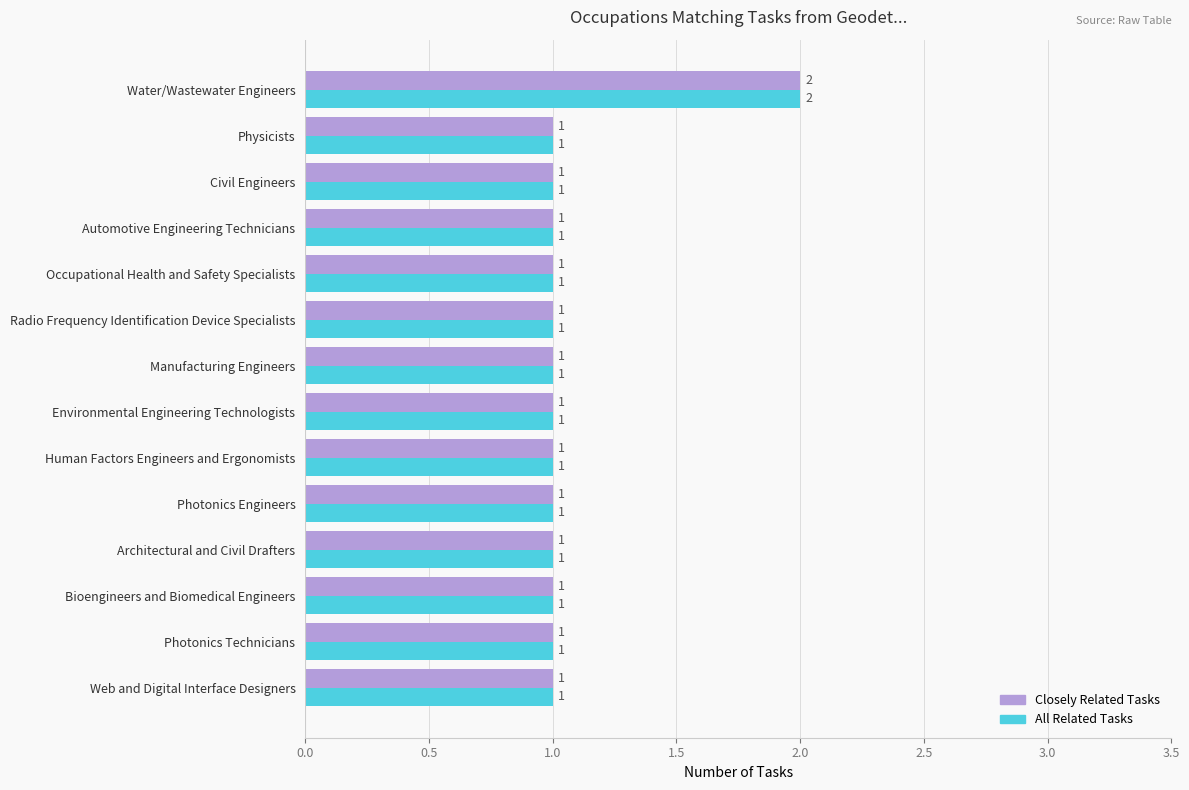

What are all the series names shown in the legend?

Closely Related Tasks, All Related Tasks